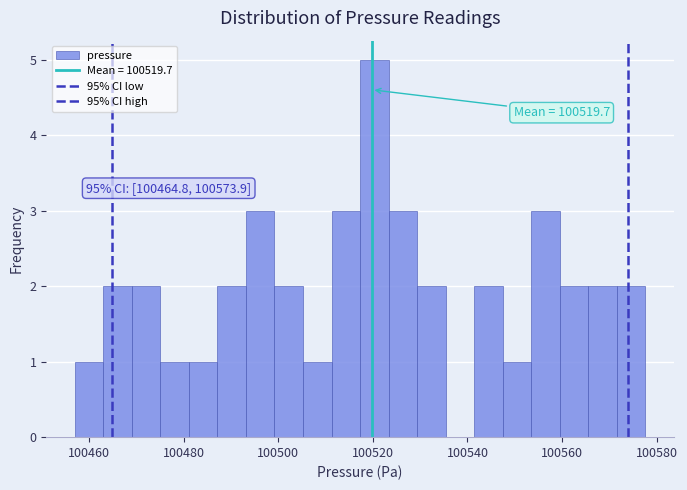

Around what value on the x-axis is the tallest bar? Give the approximate position of its centre, as read against the axis.

100520